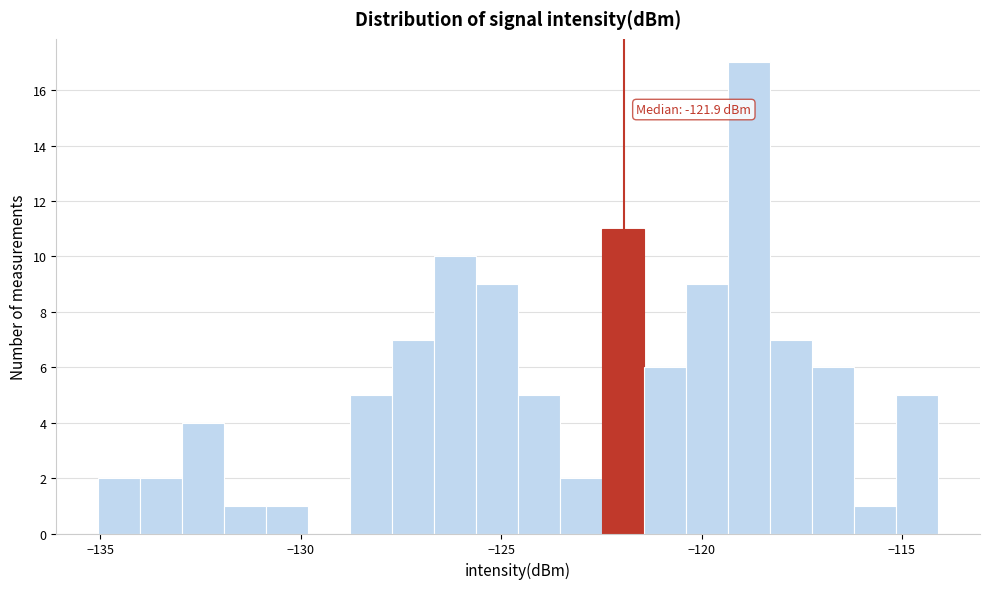

Read against the x-axis, roughly where is the centre of the tallest bar?

-119.0